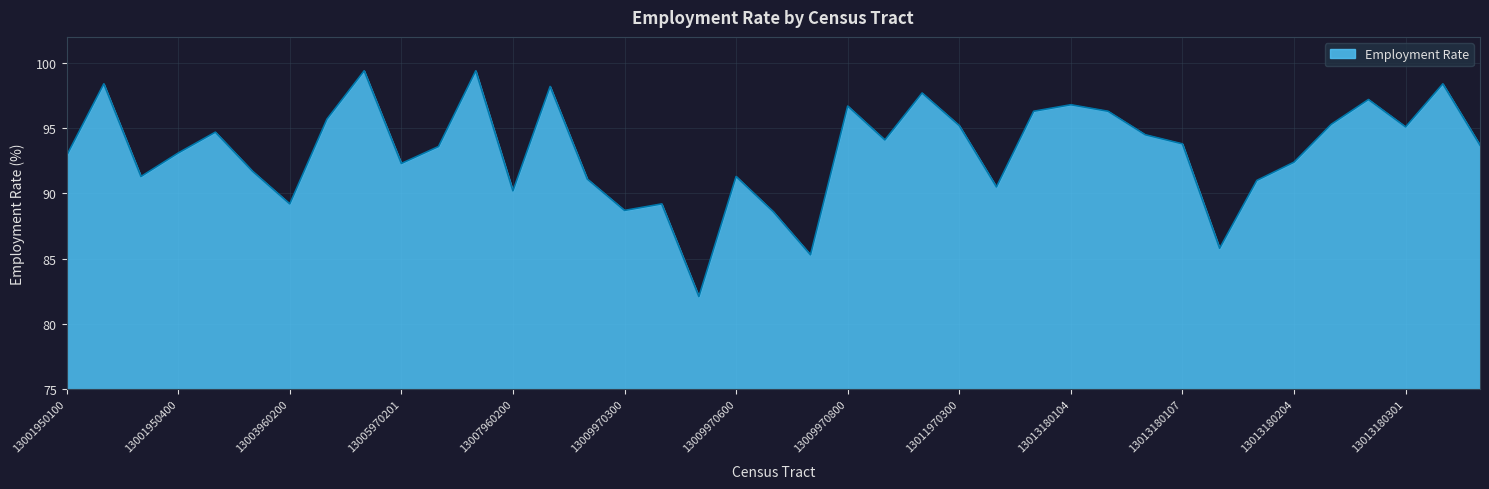

What is the minimum value shown in the chart?

82.1